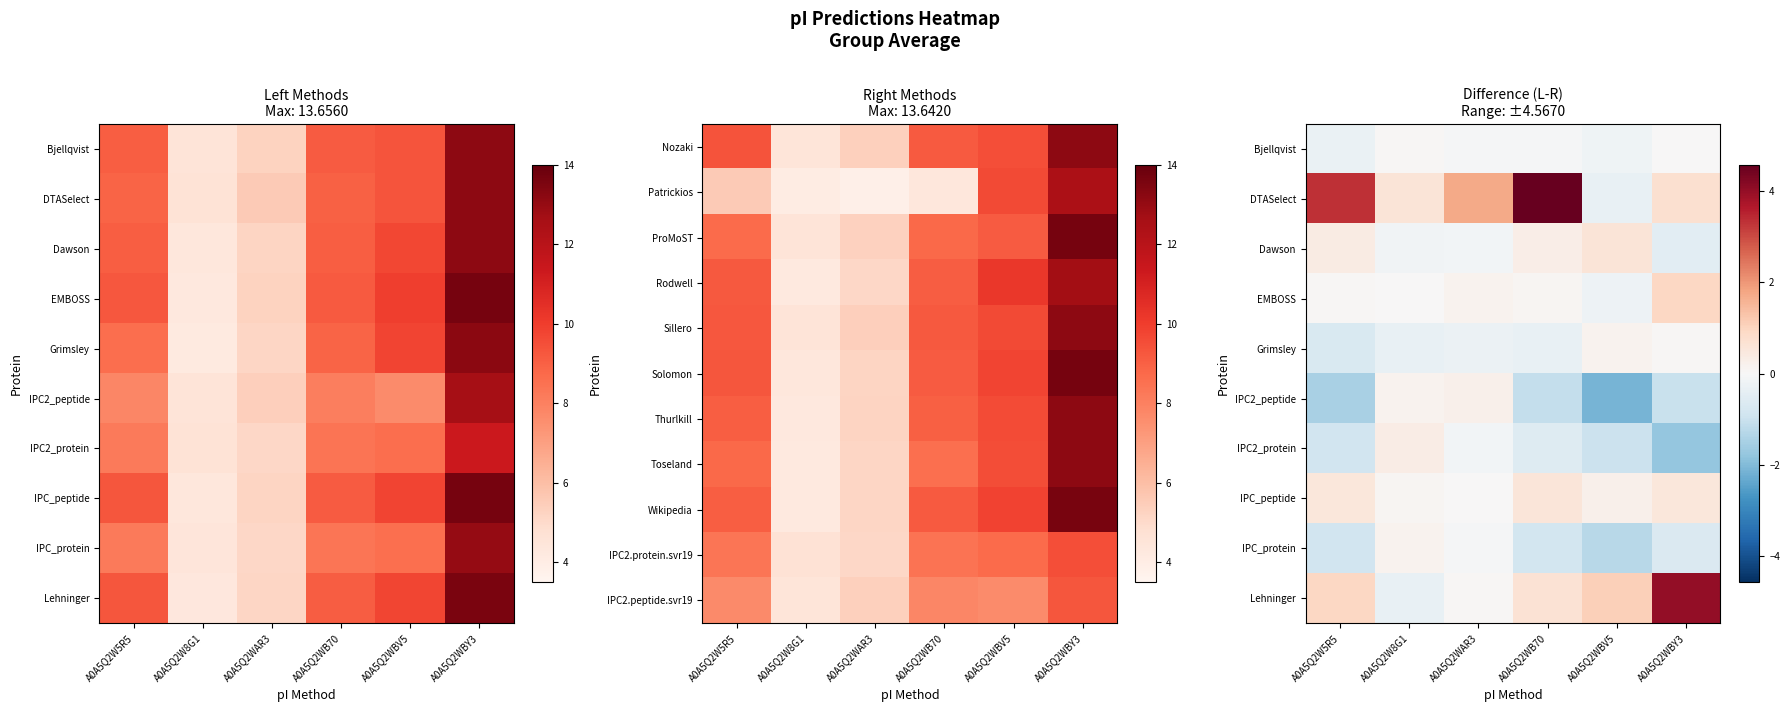

At which label does IPC2.peptide.svr19 first exceed 7?

A0A5Q2W5R5